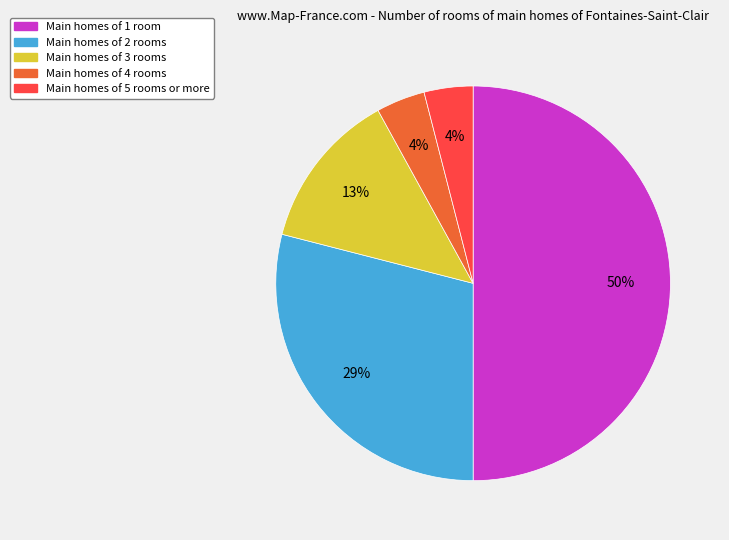

To the nearest percent, what is the difference between the largest and smallest slice percentages?

46%